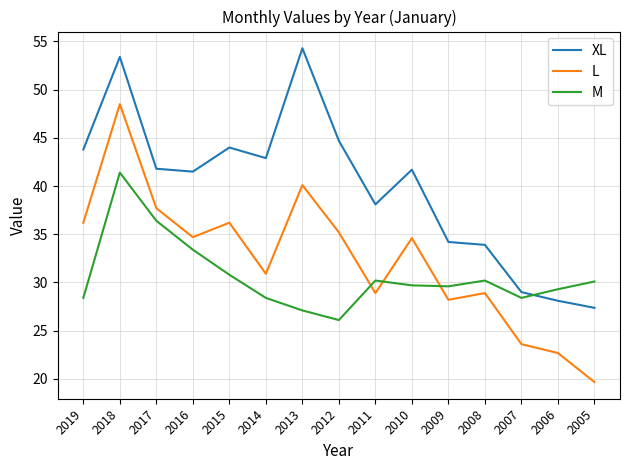

Where is M nearest to the value 33?

2016